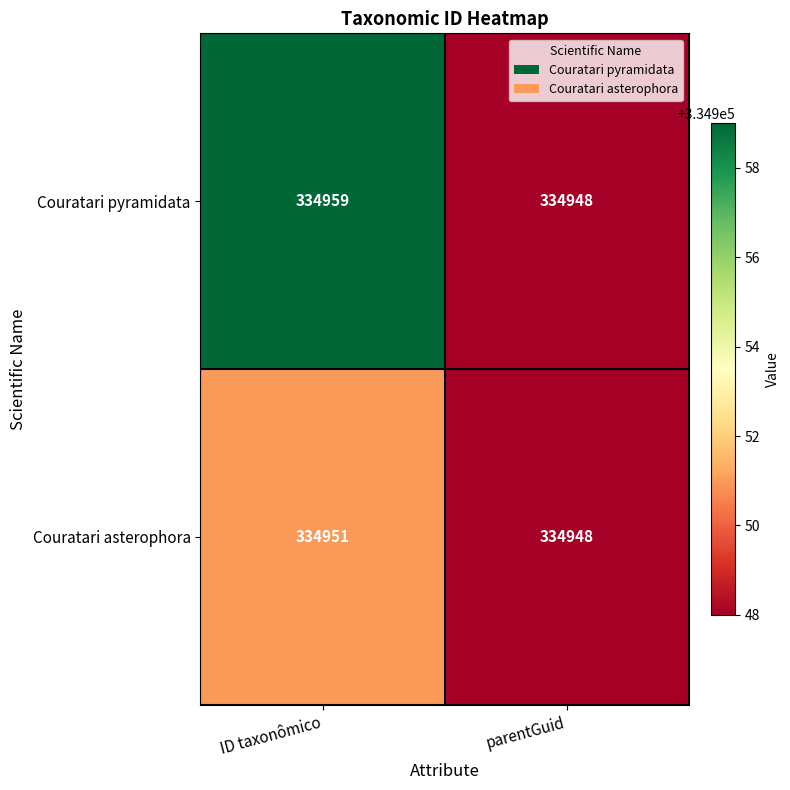

Which series has the widest spread of values?

Couratari pyramidata